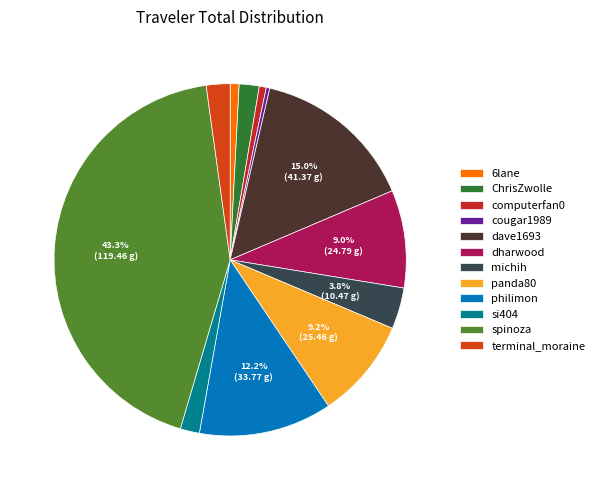

What is the change in value from computerfan0 to michih?

+8.7